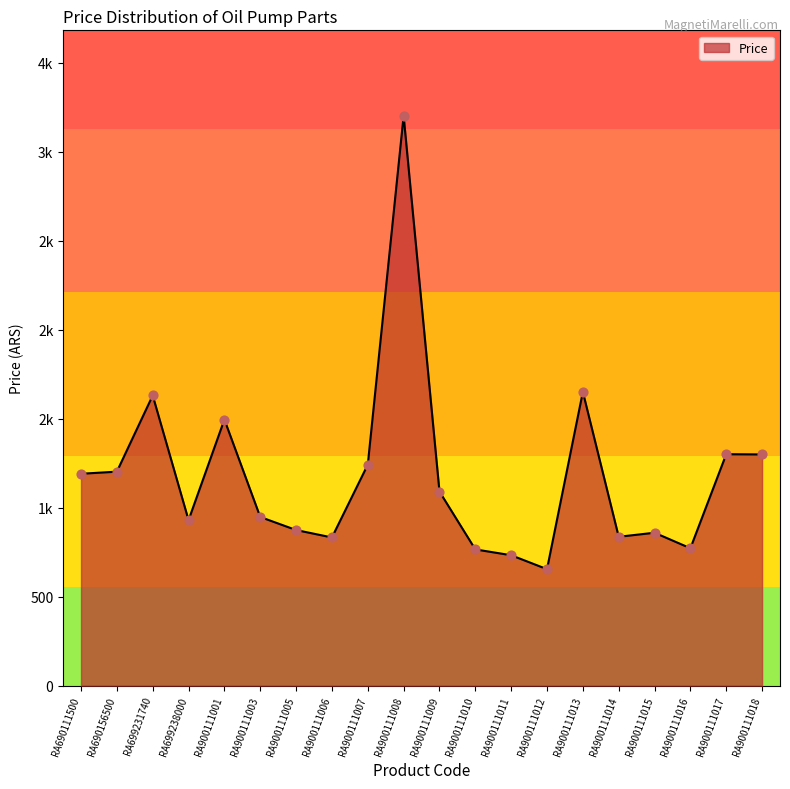

Between RA900111011 and RA900111016, which is larger?

RA900111016